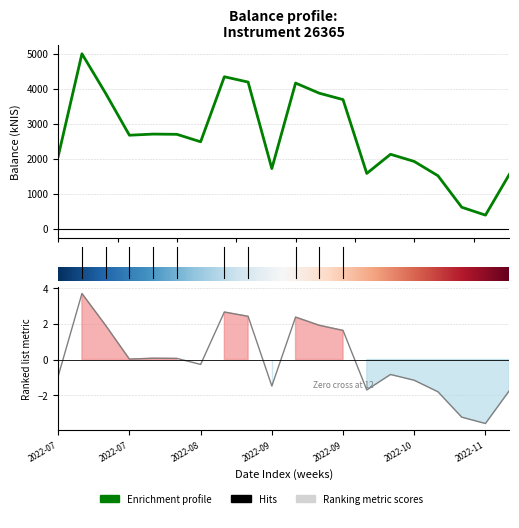

What is the minimum value shown in the chart?

-3.6